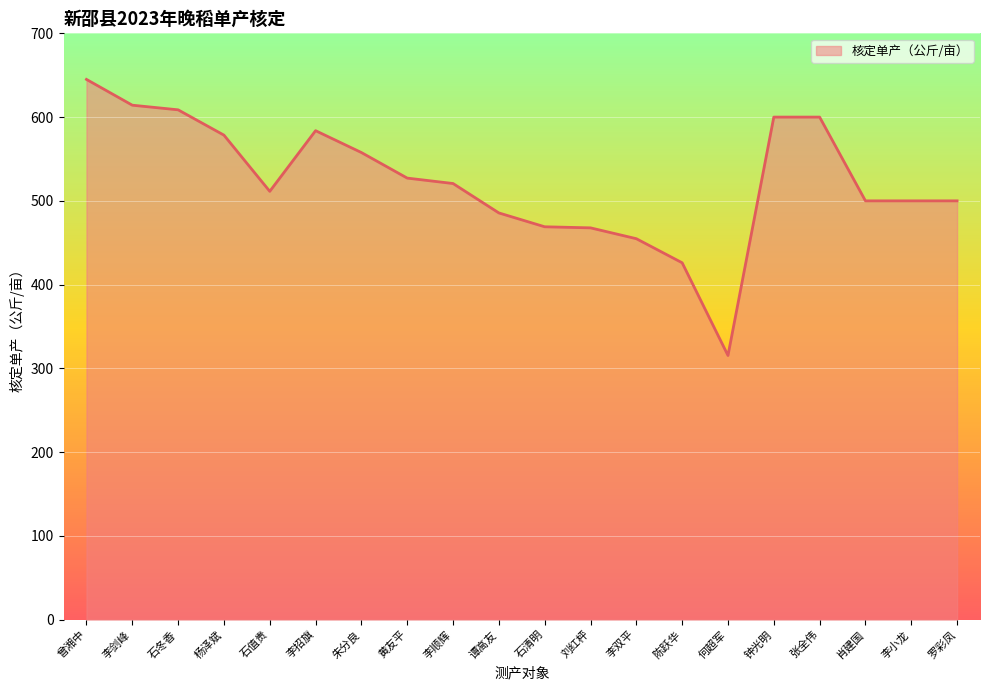

The value at 曾湘中 is 918.7. True or false?

False